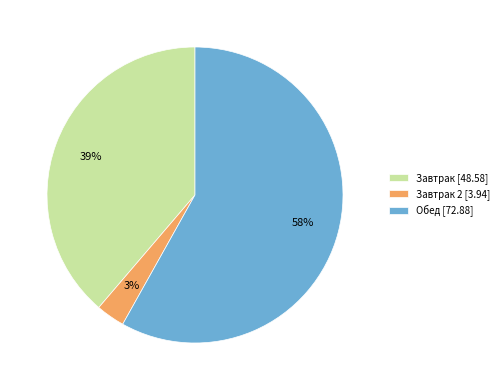

Is there any slice that represents more than half of the pie?

Yes